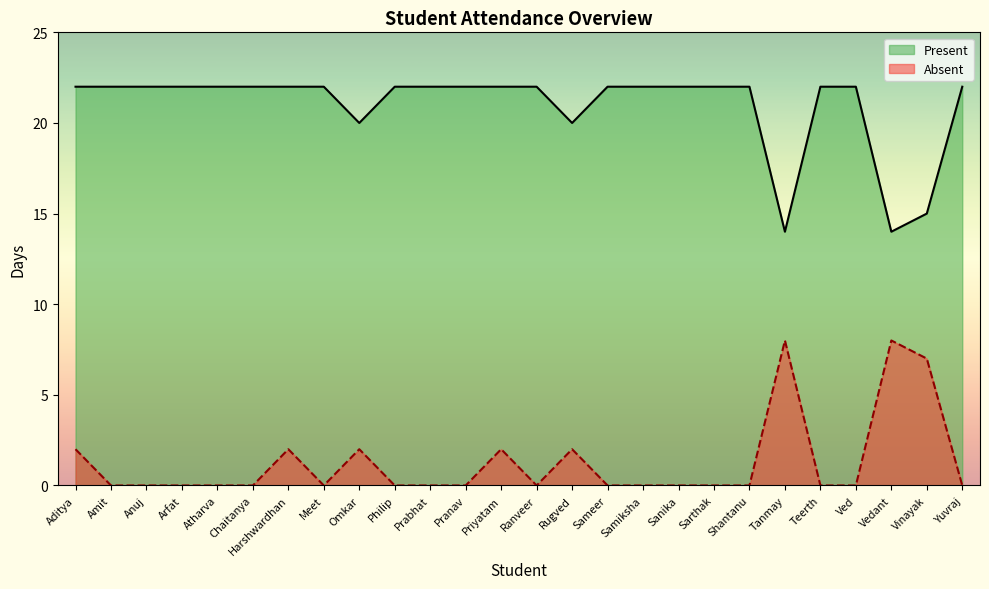

Reading right to left, what are all the values shown in this chart?

Present: Yuvraj=22	Vinayak=15	Vedant=14	Ved=22	Teerth=22	Tanmay=14	Shantanu=22	Sarthak=22	Sanika=22	Samiksha=22	Sameer=22	Rugved=20	Ranveer=22	Priyatam=22	Pranav=22	Prabhat=22	Philip=22	Omkar=20	Meet=22	Harshwardhan=22	Chaitanya=22	Atharva=22	Arfat=22	Anuj=22	Amit=22	Aditya=22
Absent: Yuvraj=0	Vinayak=7	Vedant=8	Ved=0	Teerth=0	Tanmay=8	Shantanu=0	Sarthak=0	Sanika=0	Samiksha=0	Sameer=0	Rugved=2	Ranveer=0	Priyatam=2	Pranav=0	Prabhat=0	Philip=0	Omkar=2	Meet=0	Harshwardhan=2	Chaitanya=0	Atharva=0	Arfat=0	Anuj=0	Amit=0	Aditya=2